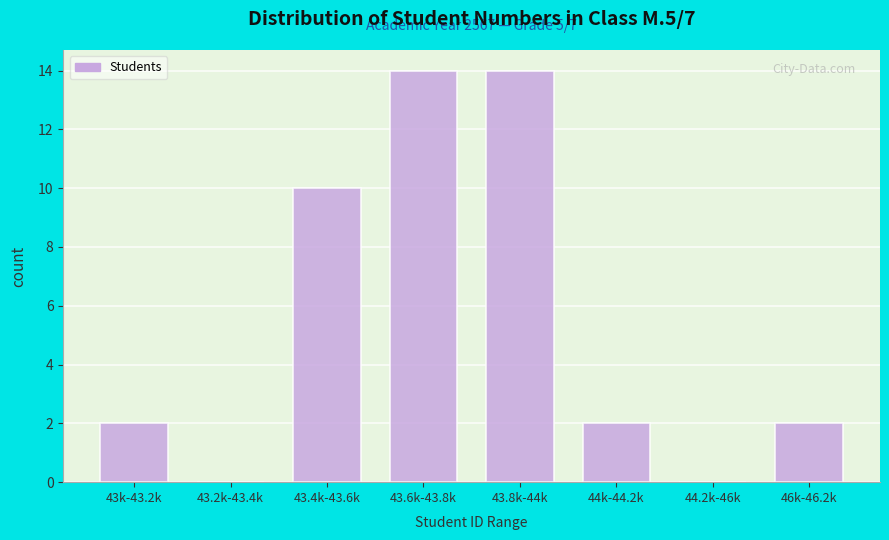

Reading left to right, extract all data points from this chart.

43k-43.2k=2	43.2k-43.4k=0	43.4k-43.6k=10	43.6k-43.8k=14	43.8k-44k=14	44k-44.2k=2	44.2k-46k=0	46k-46.2k=2